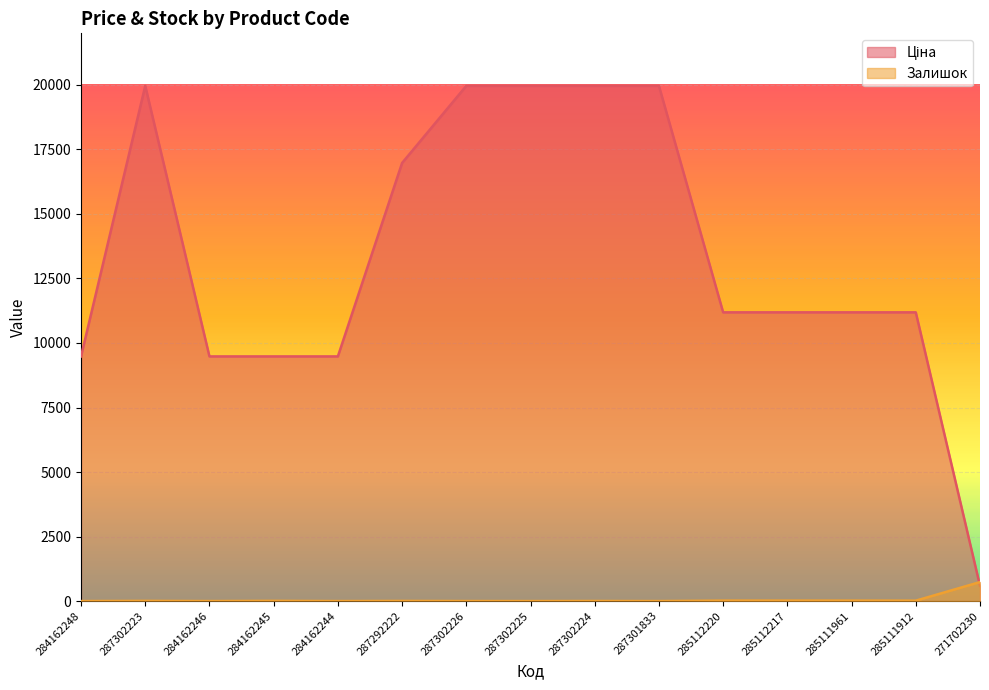

What is the maximum value shown in the chart?

19964.2